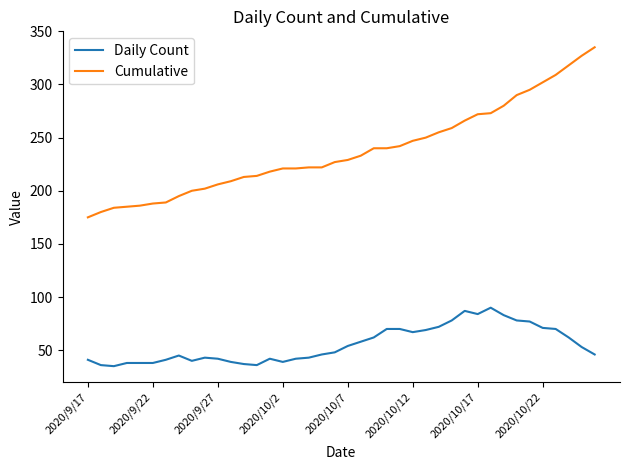

True or false: Daily Count and Cumulative cross at least once.

False